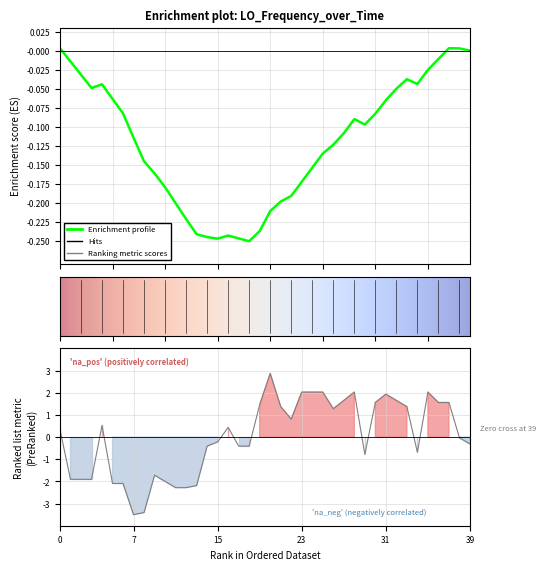

Is this an area chart (filled region under the line)?

No